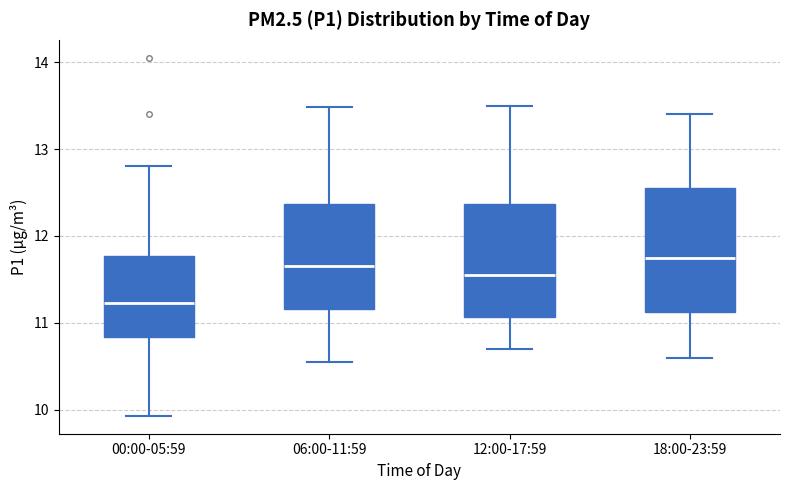

Where does the median line of the box for 12:00-17:59 sit on the y-axis? The values are not printed on the chart, so give them approximately, as read against the axis.

11.6